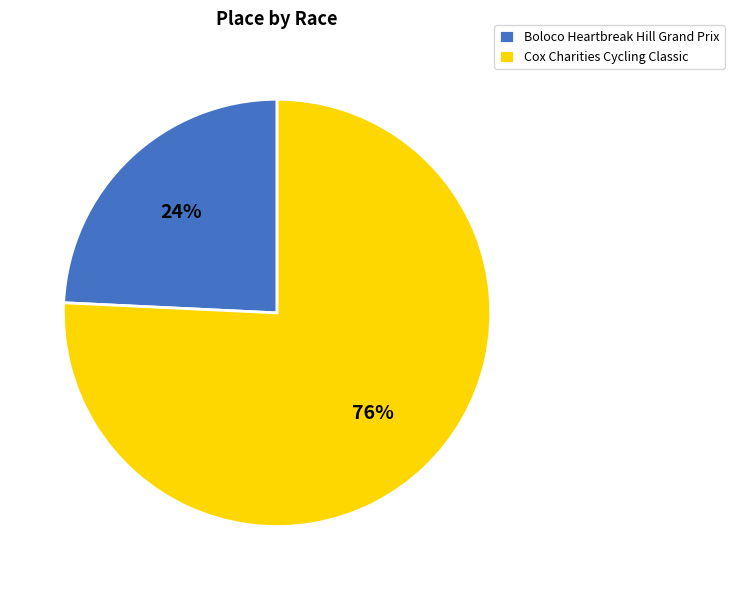

Rank the categories by value from lowest to highest.

Boloco Heartbreak Hill Grand Prix, Cox Charities Cycling Classic